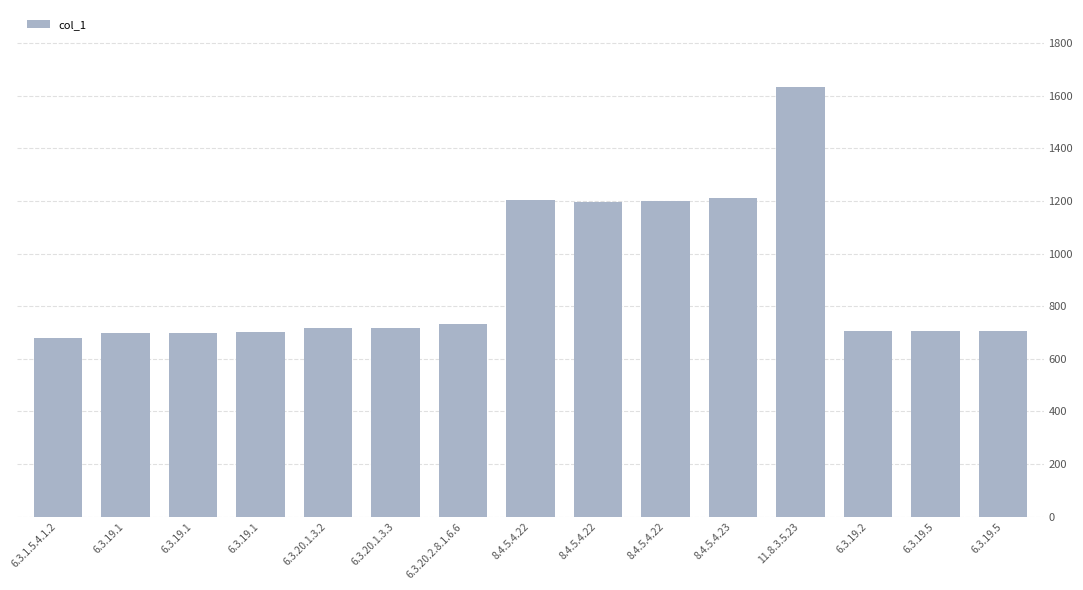

Are the bars horizontal?

No